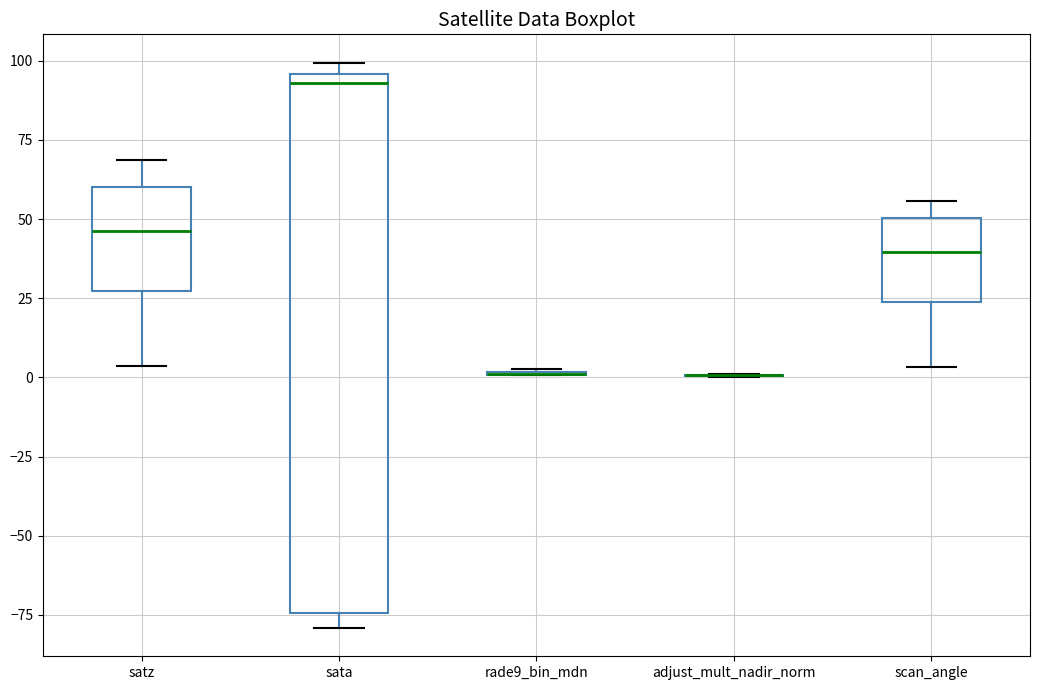

Reading left to right, transcribe this box plot: for each box, give where its median line is, the range the box spans, and where its two whiskers end, as read against the y-axis. The values are not printed on the chart, so give them approximately, as read against the axis.

satz: median 45, box 25 to 60, whiskers 5 to 70
sata: median 95 (just below the box's upper edge), box -75 to 95, whiskers -80 to 100
rade9_bin_mdn: box collapsed to a line at 0, whiskers 0 to 5
adjust_mult_nadir_norm: box collapsed to a line at 0, whiskers 0 to 0
scan_angle: median 40, box 25 to 50, whiskers 5 to 55